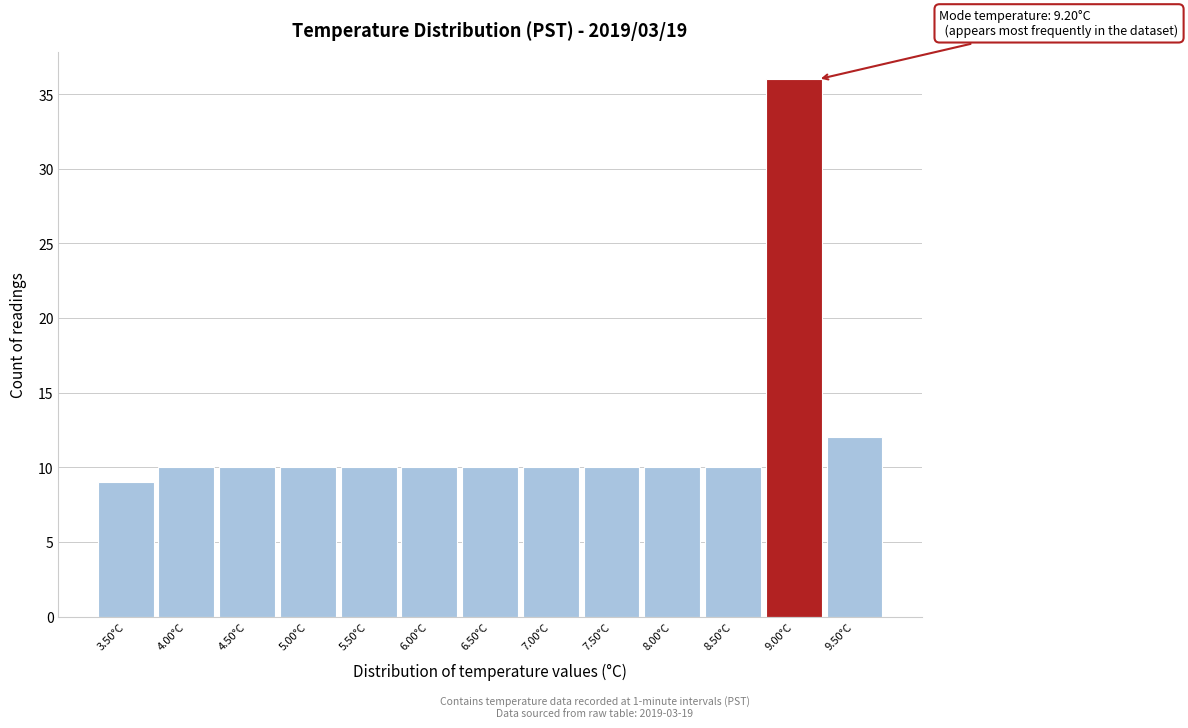

Which range on the x-axis has the tallest bar?

8.75 to 9.25